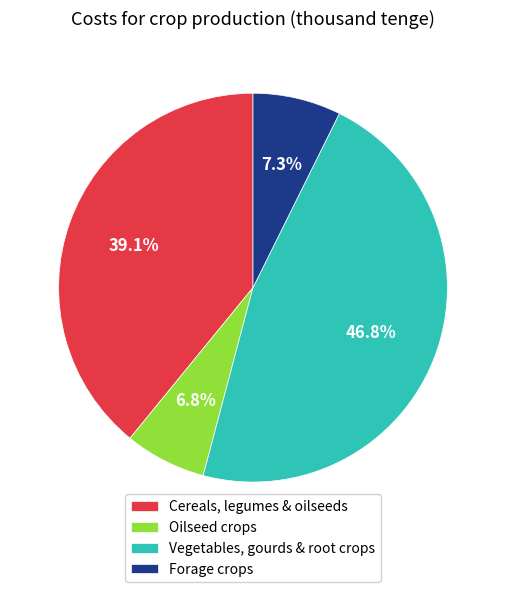

What is the ratio of the value at Oilseed crops to the value at Vegetables, gourds & root crops?

0.1